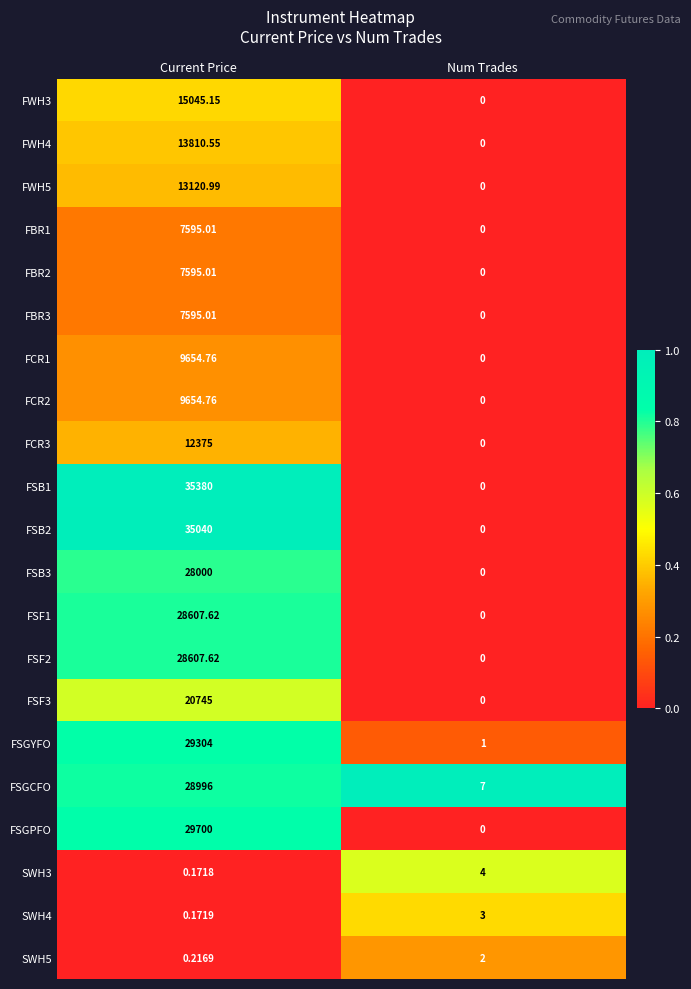

List the labels in order of FSGCFO value, smallest first.

Num Trades, Current Price